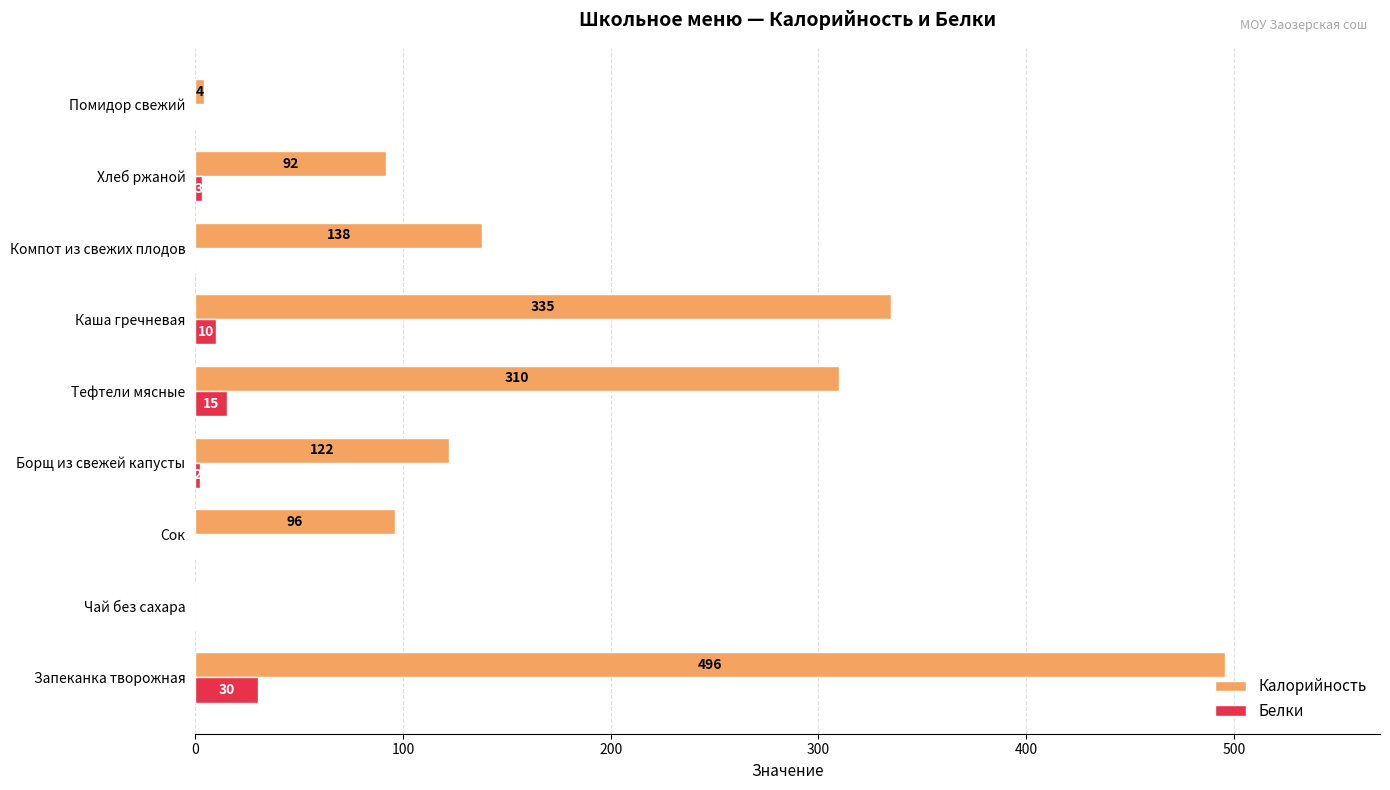

What is the sum of all Калорийность values?

1593